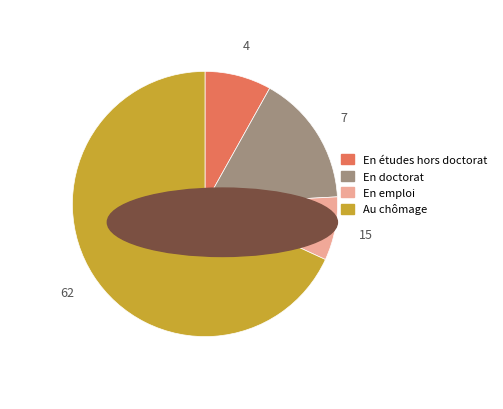

Is the sum of En études hors doctorat and Au chômage greater than half?

Yes